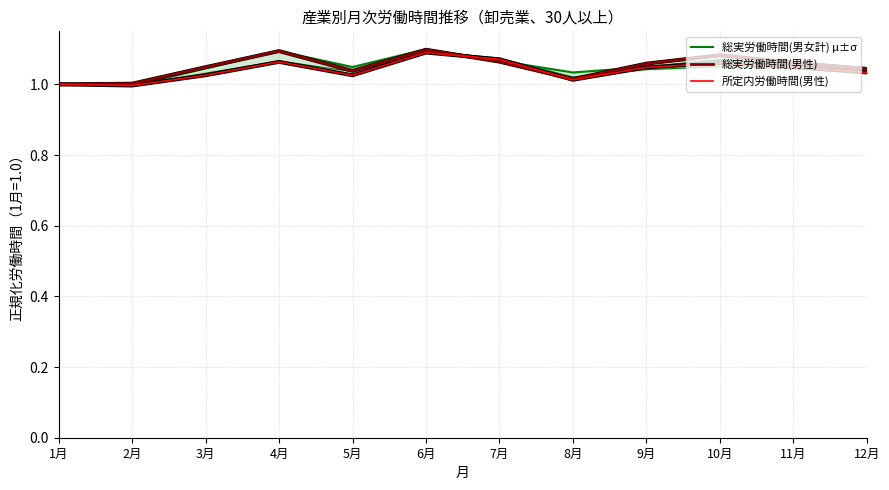

Where is the first local minimum for 所定内労働時間(男性)?

2月